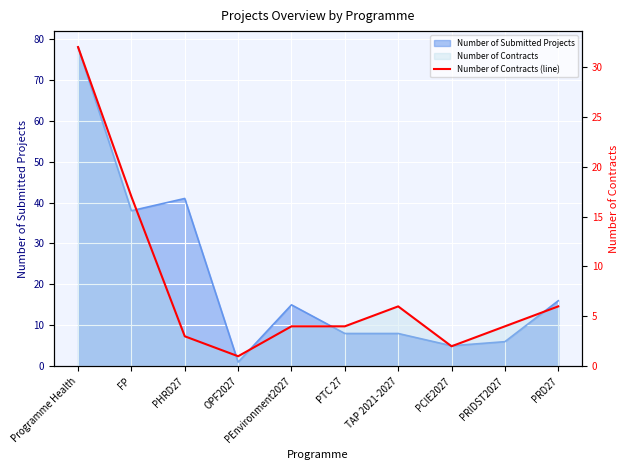

How many lines are shown in the chart?

1